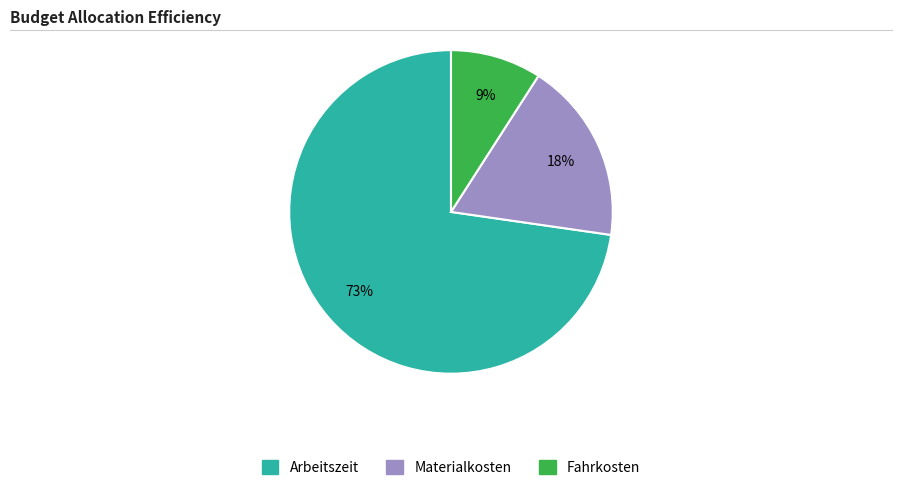

Between Fahrkosten and Arbeitszeit, which is larger?

Arbeitszeit